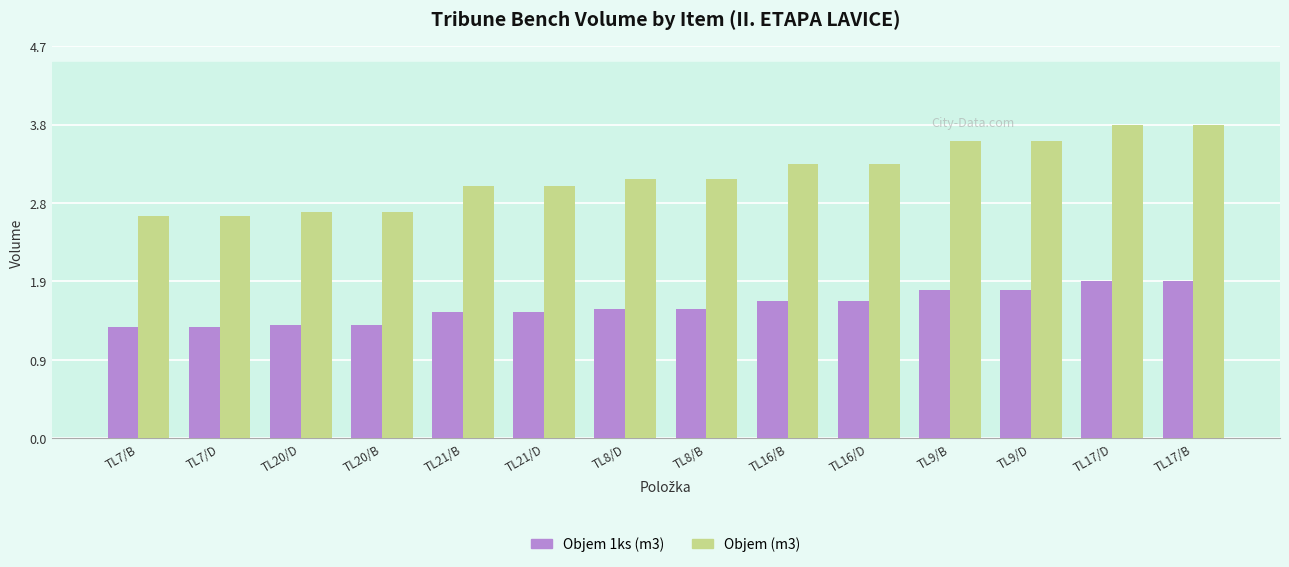

True or false: Objem (m3) has a value of 2.7 at TL7/B.

True